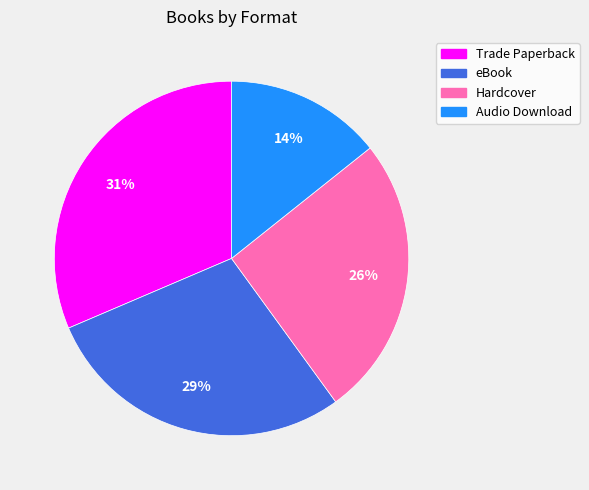

Count the number of slices in the pie.

4